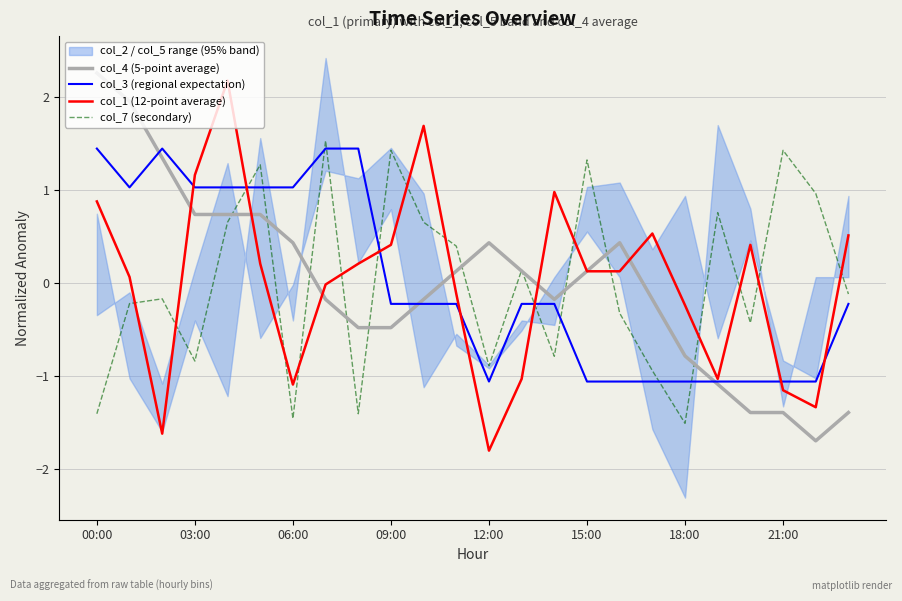

What is the minimum value for col_7 (secondary)?

-1.5